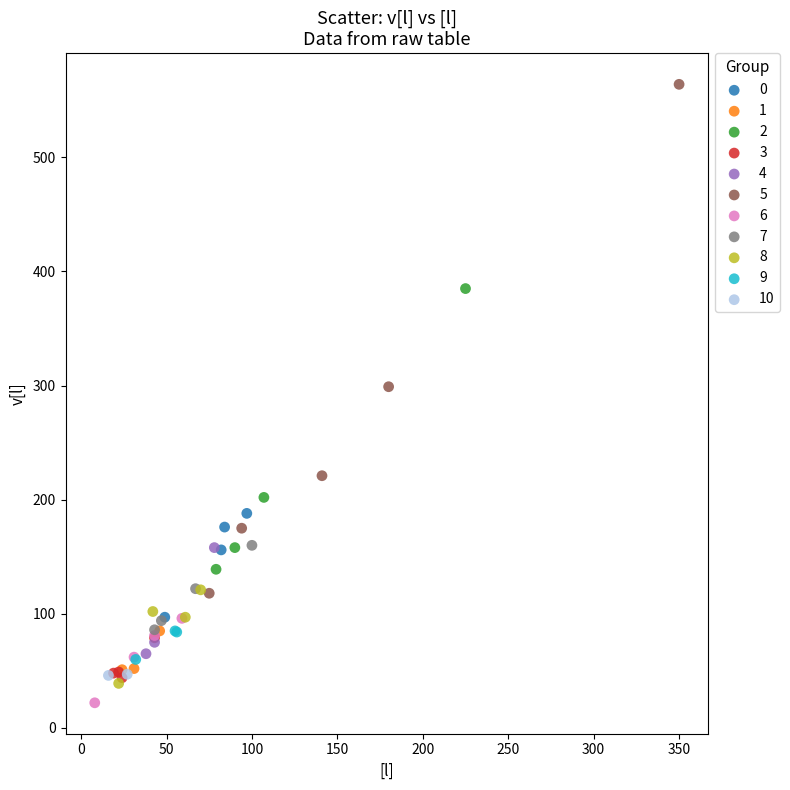

What are all the series names shown in the legend?

0, 1, 2, 3, 4, 5, 6, 7, 8, 9, 10